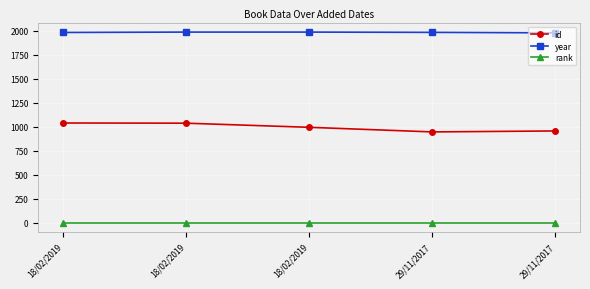

What is the sum of the year values at 18/02/2019 and 18/02/2019?

3976